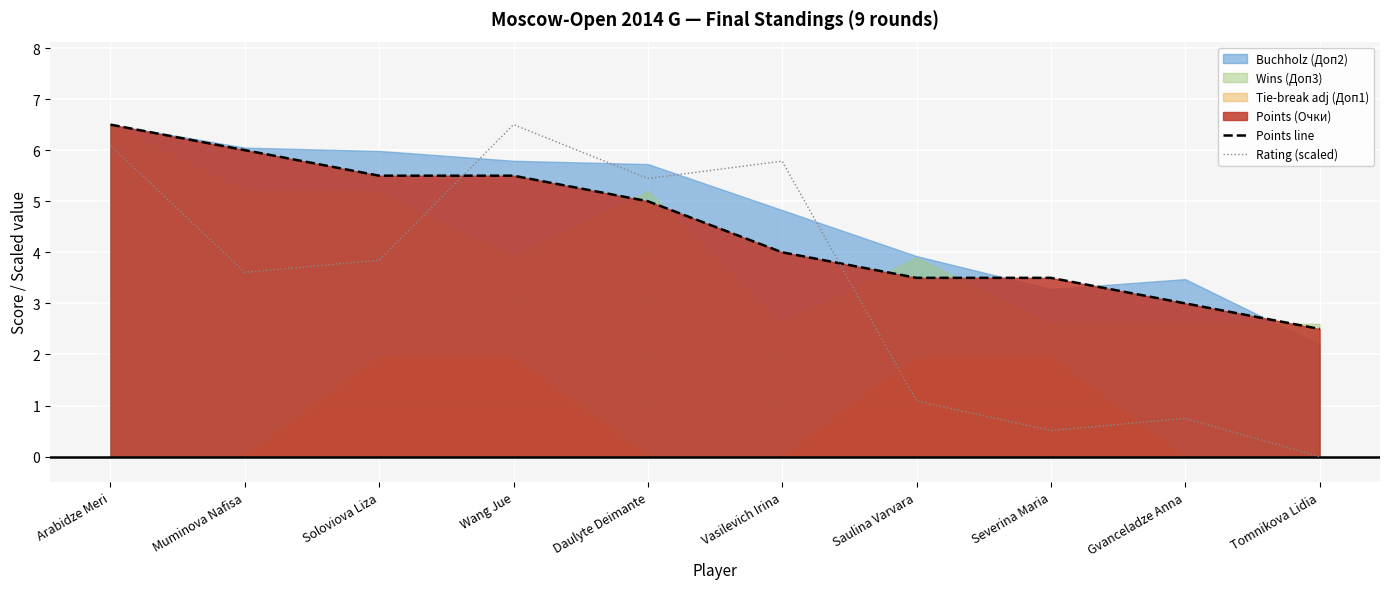

The value of Rating (scaled) at Severina Maria is 0.5. True or false?

True